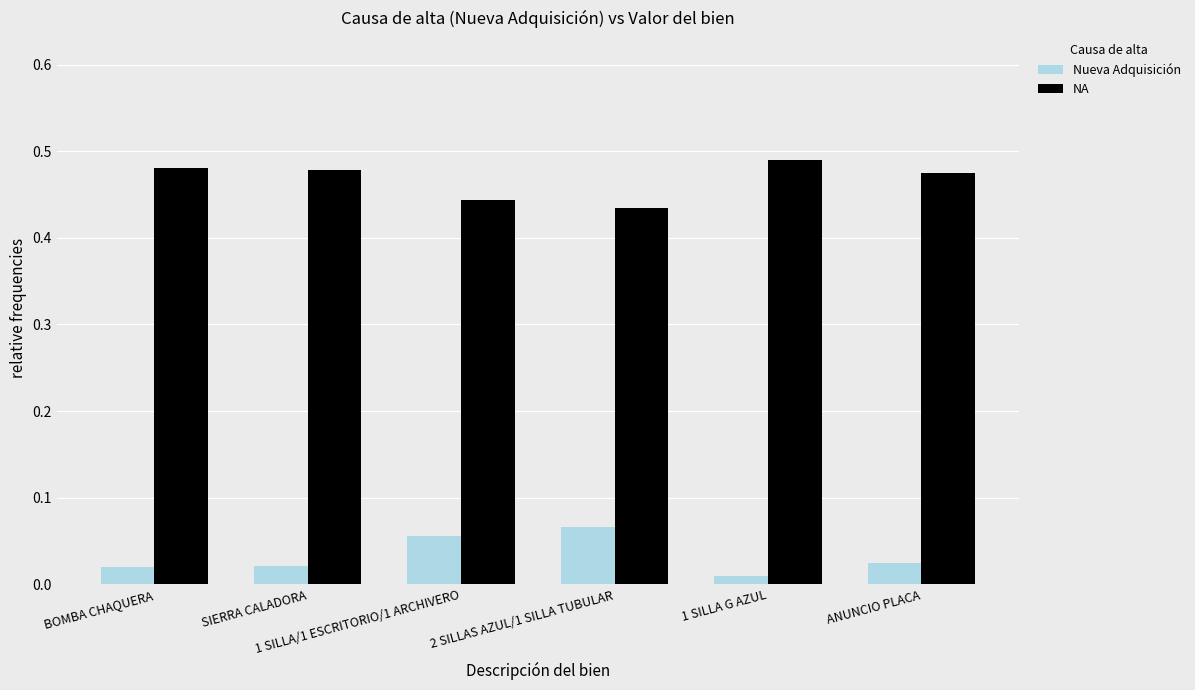

At how many categories does at least one series exceed 0?

6